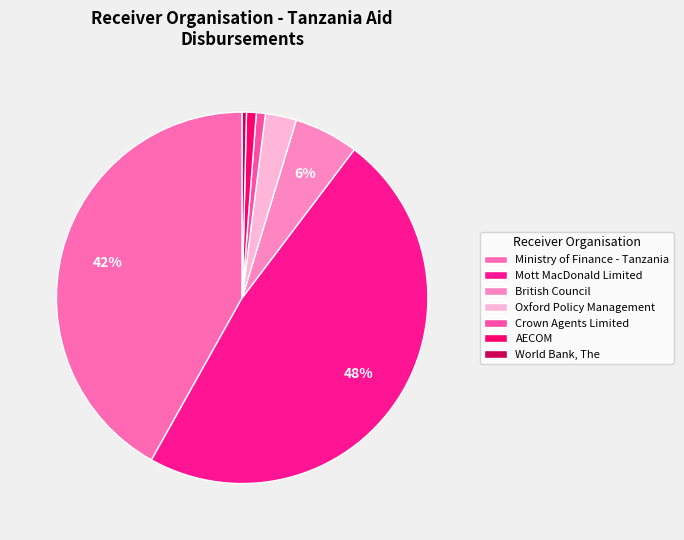

What is the smallest slice in the pie chart?

World Bank, The